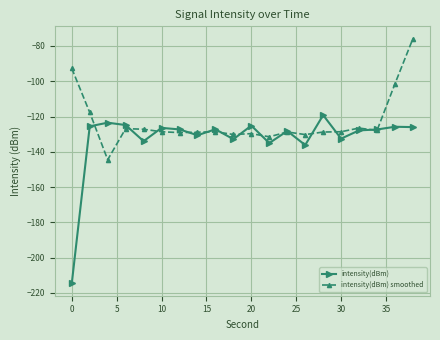

Which series has the largest total across all categories?

intensity(dBm) smoothed